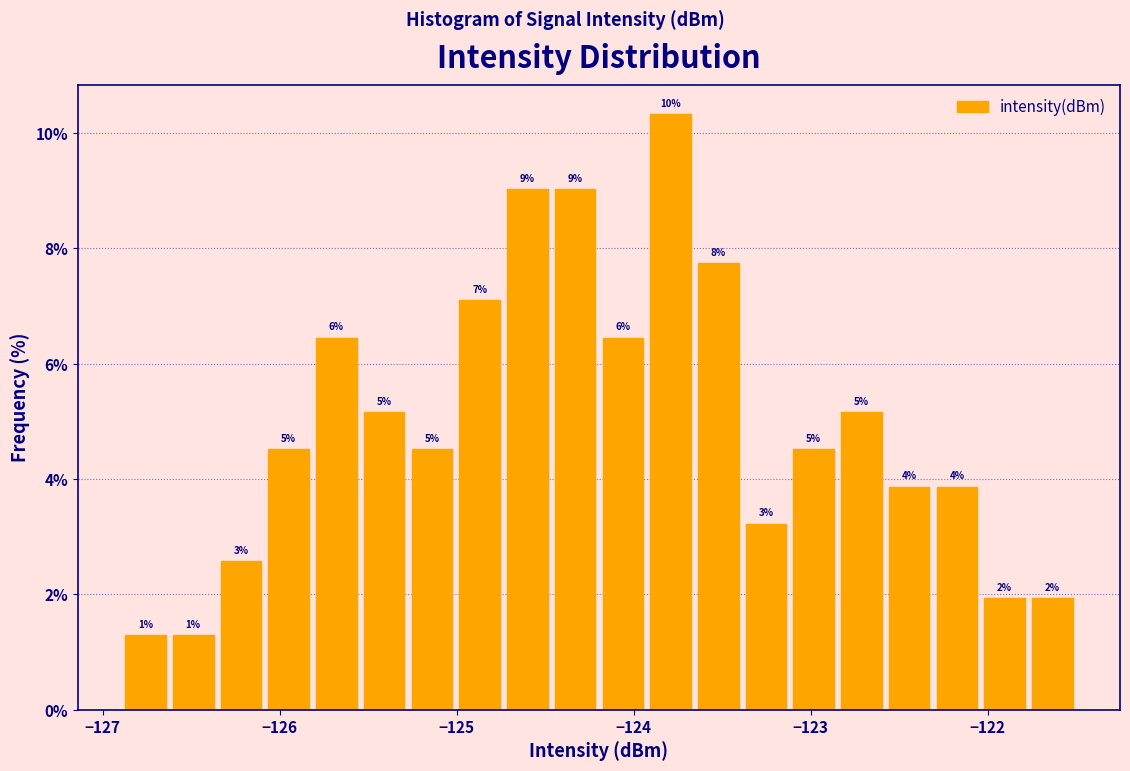

Read against the x-axis, roughly where is the centre of the tallest bar?

-123.8